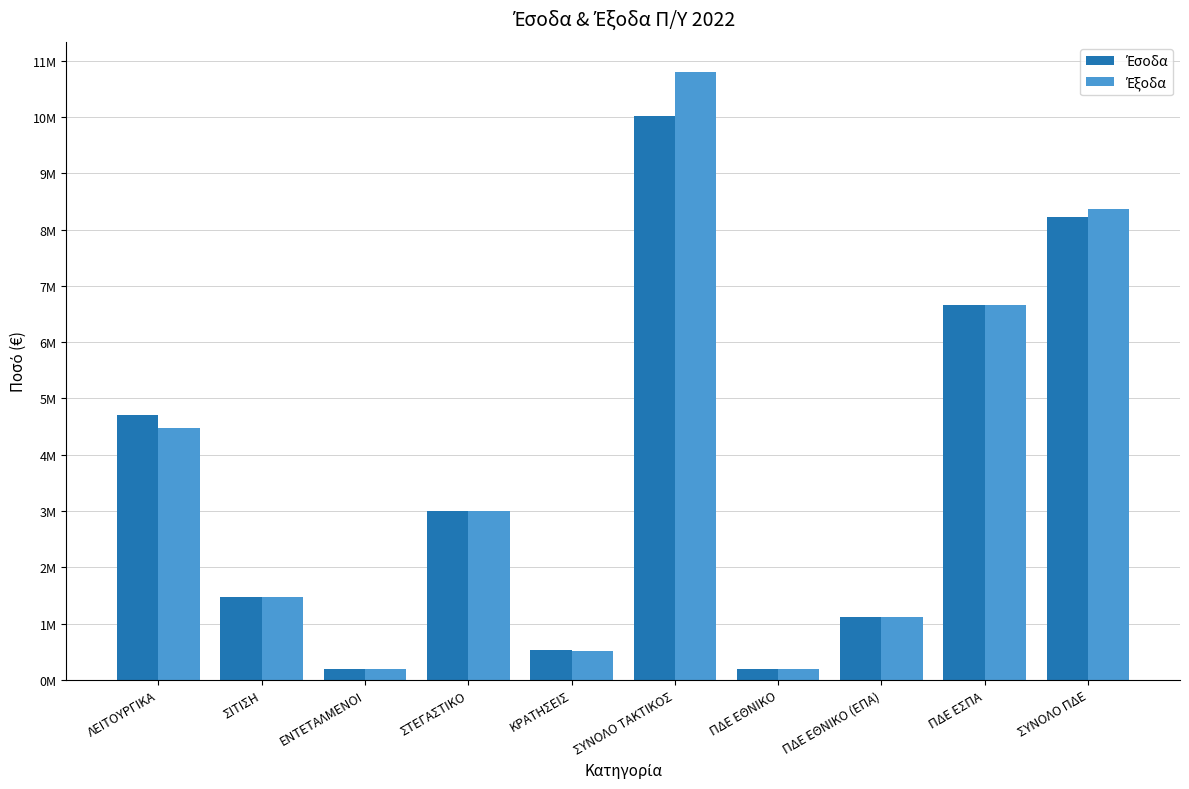

How many groups of bars are there?

10